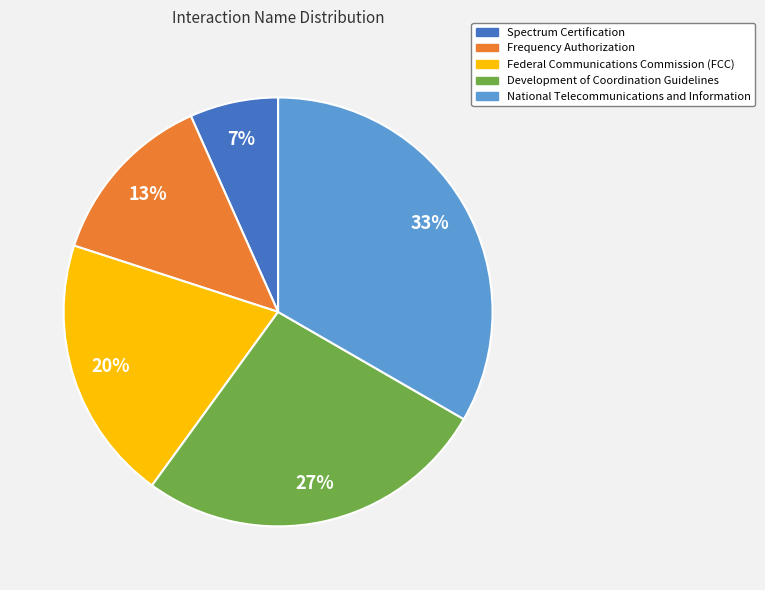

Approximately how many times larger is the value at Spectrum Certification compared to Federal Communications Commission (FCC)?

0.3